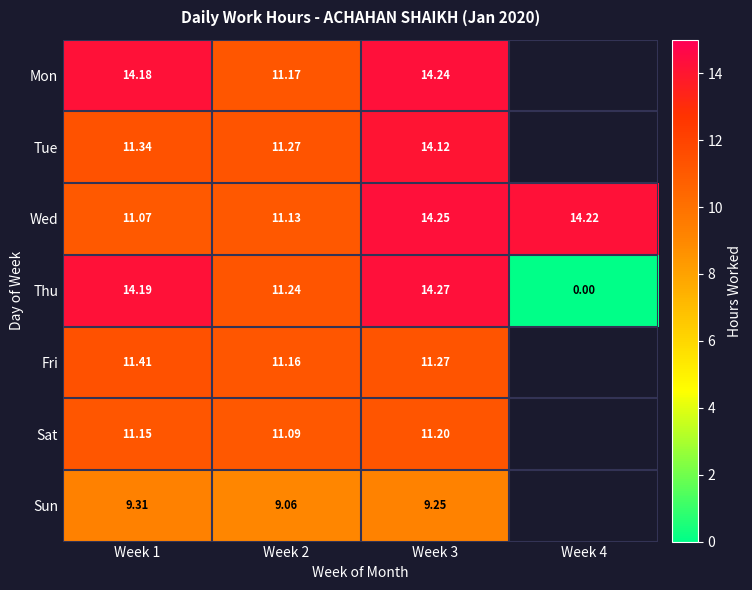

At Week 2, list the series in order from largest to smallest.

Tue, Thu, Mon, Fri, Wed, Sat, Sun